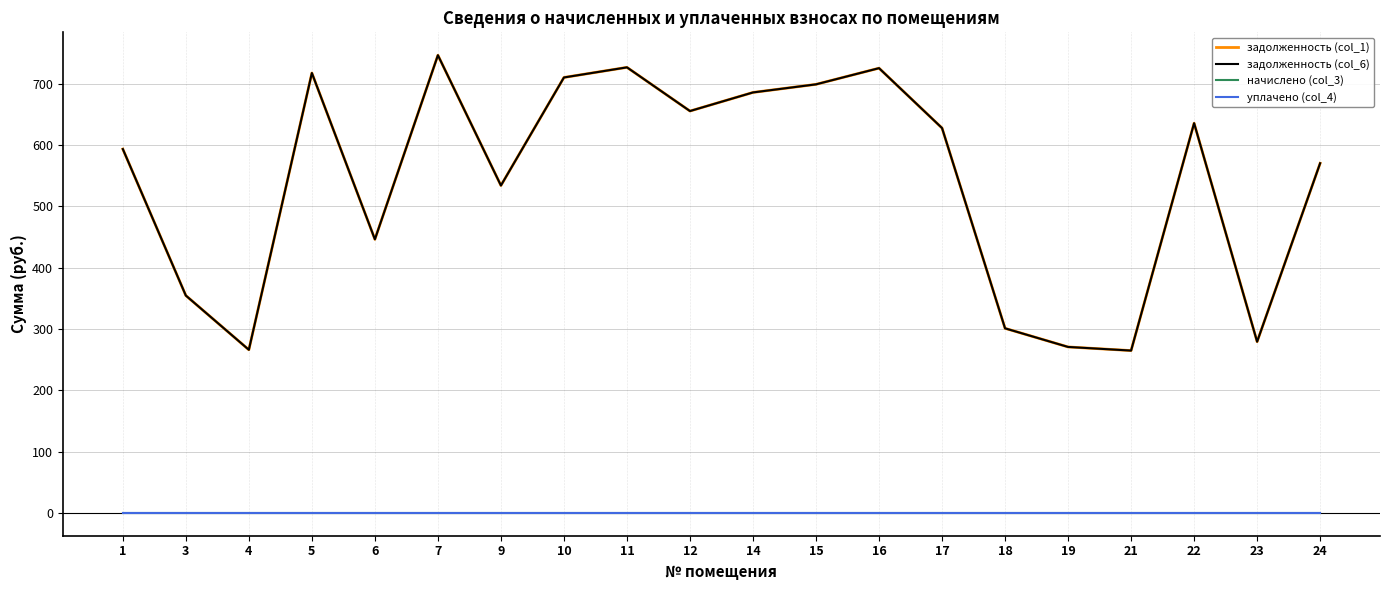

True or false: уплачено (col_4) and начислено (col_3) intersect in this chart.

False